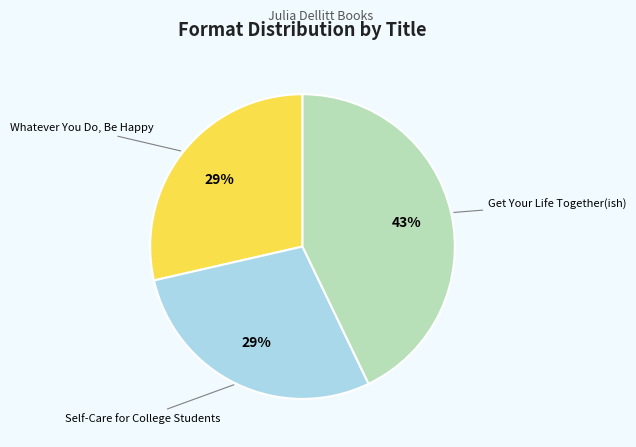

What is the ratio of the value at Get Your Life Together(ish) to the value at Whatever You Do, Be Happy?

1.5